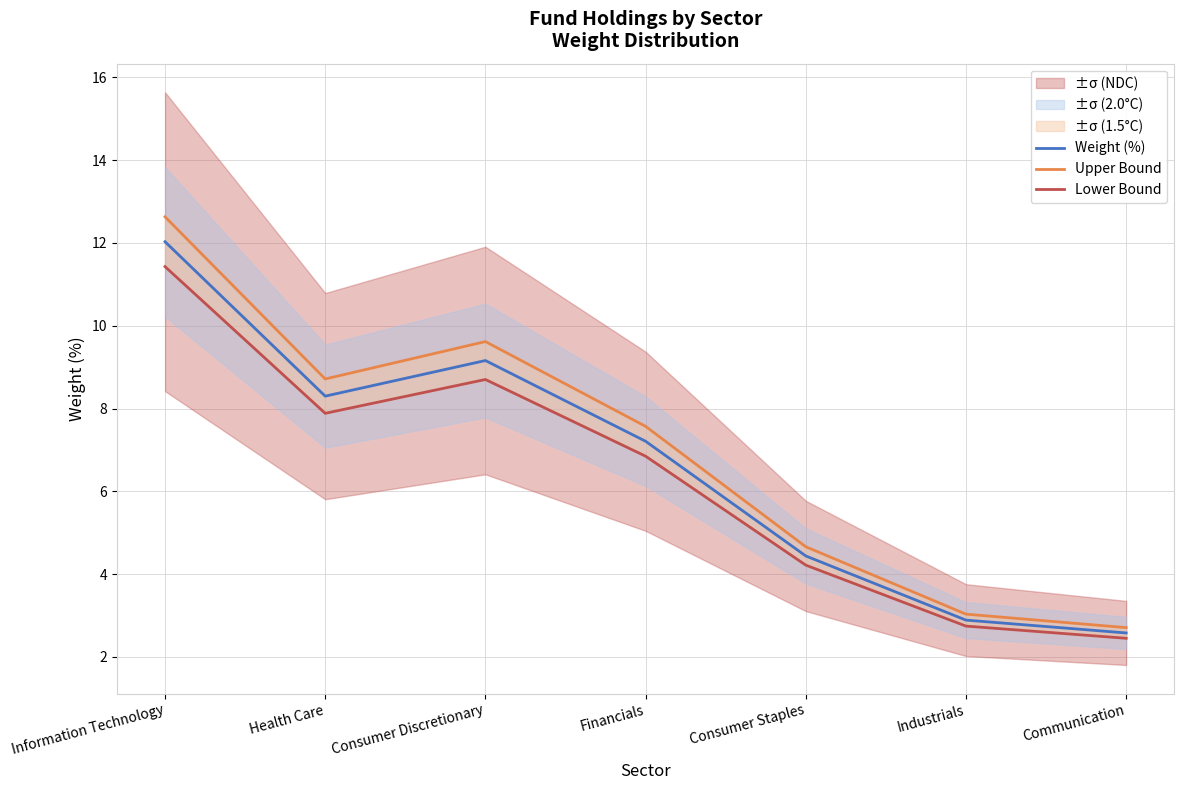

What is the spread (max minus min) of values at Consumer Staples?

0.4